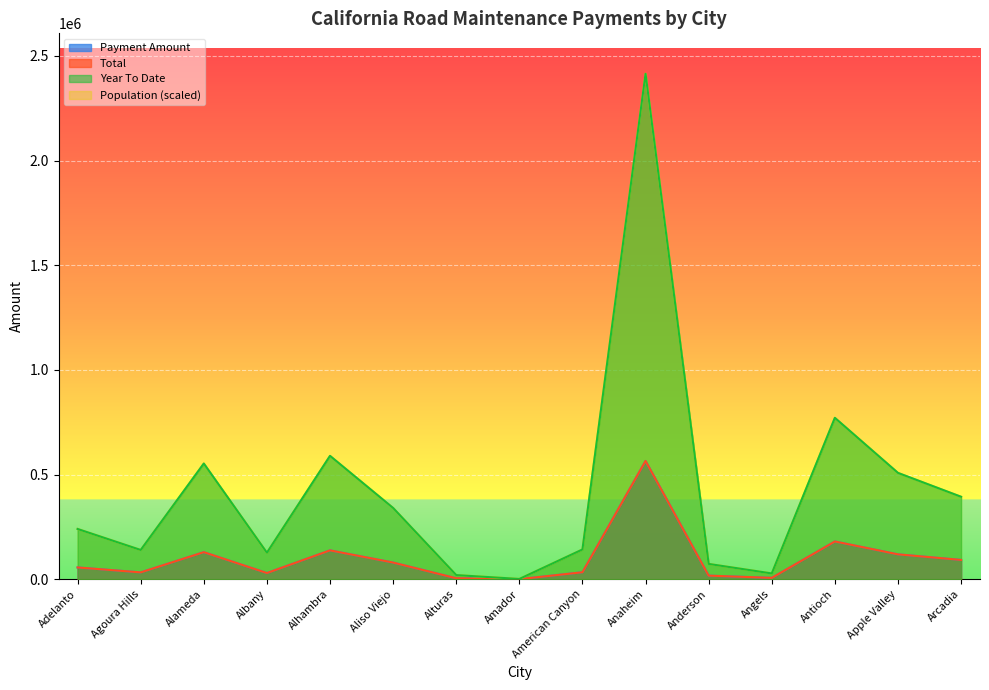

Is it true that Total equals 565086.9 at Anaheim?

True